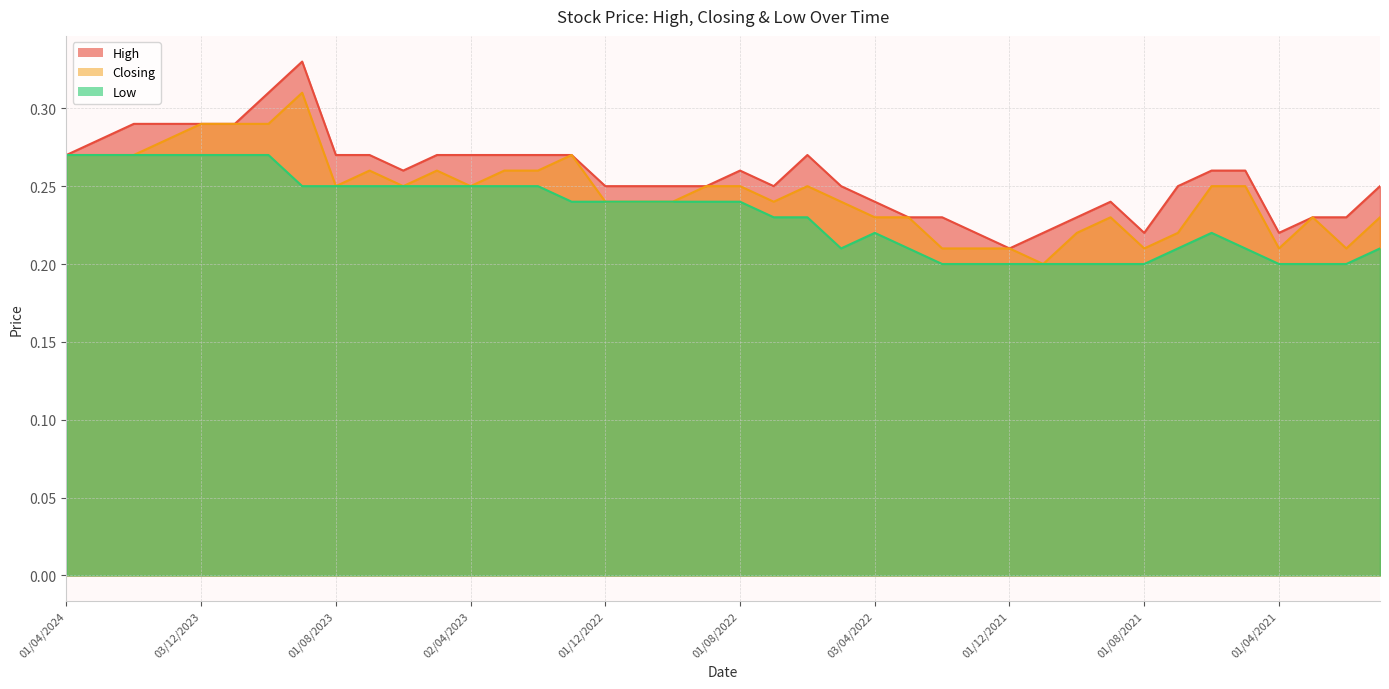

Between 01/08/2021 and 02/05/2021, which is larger?

02/05/2021